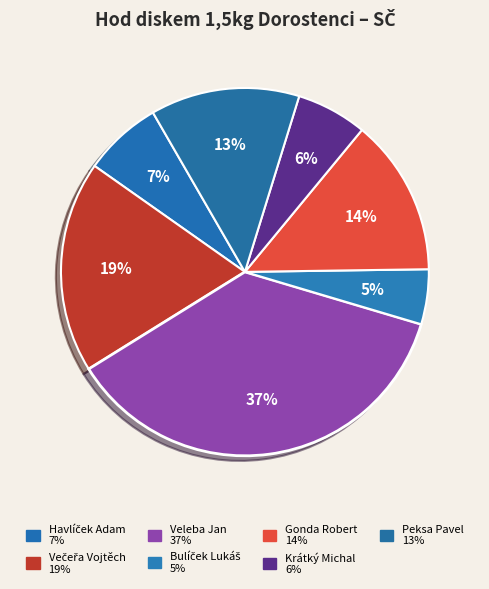

Is there any slice that represents more than half of the pie?

No